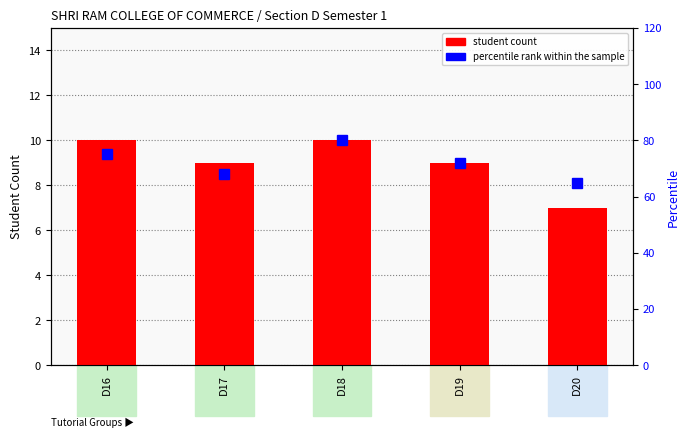

Reading right to left, what are all the values shown in this chart?

student count: 7	9	10	9	10
percentile rank within the sample: 65	72	80	68	75